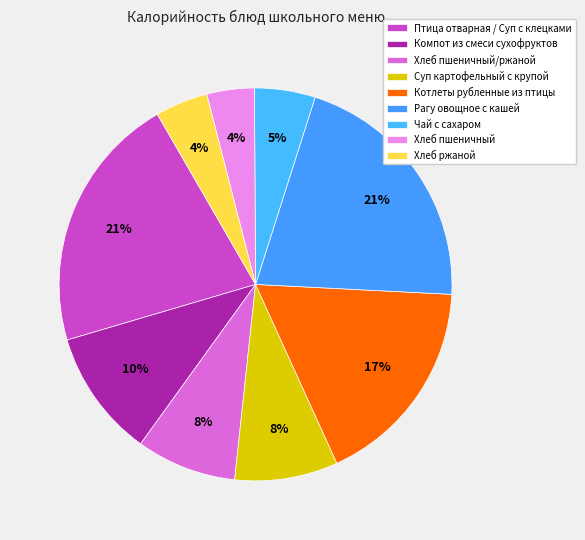

To the nearest percent, what is the difference between the largest and smallest slice percentages?

17%